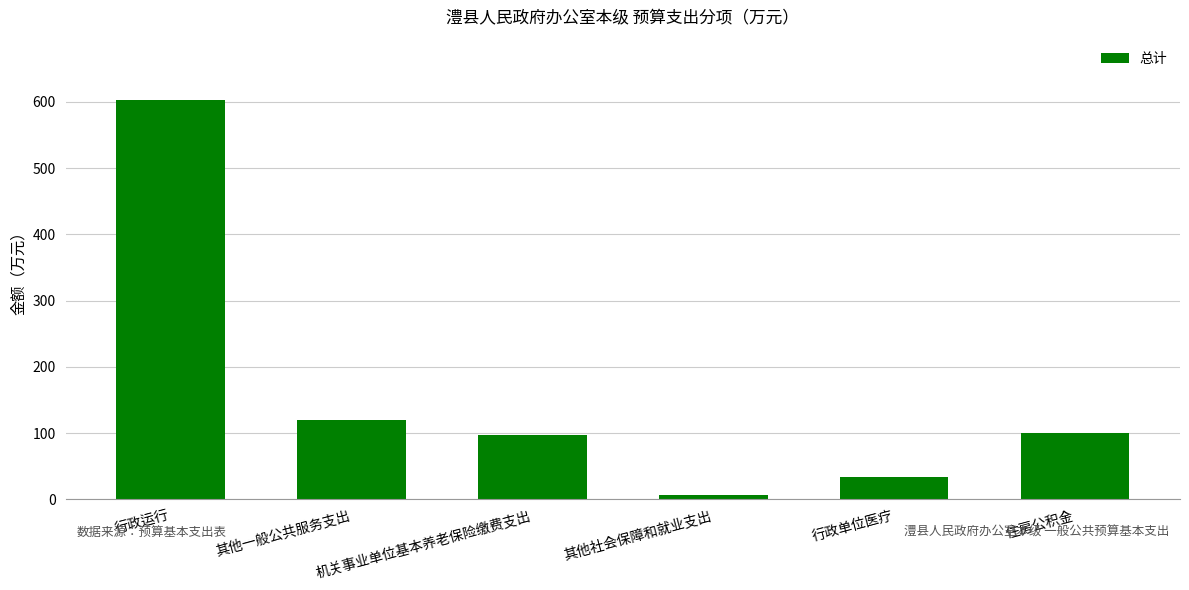

How many data points are less than 100?

3